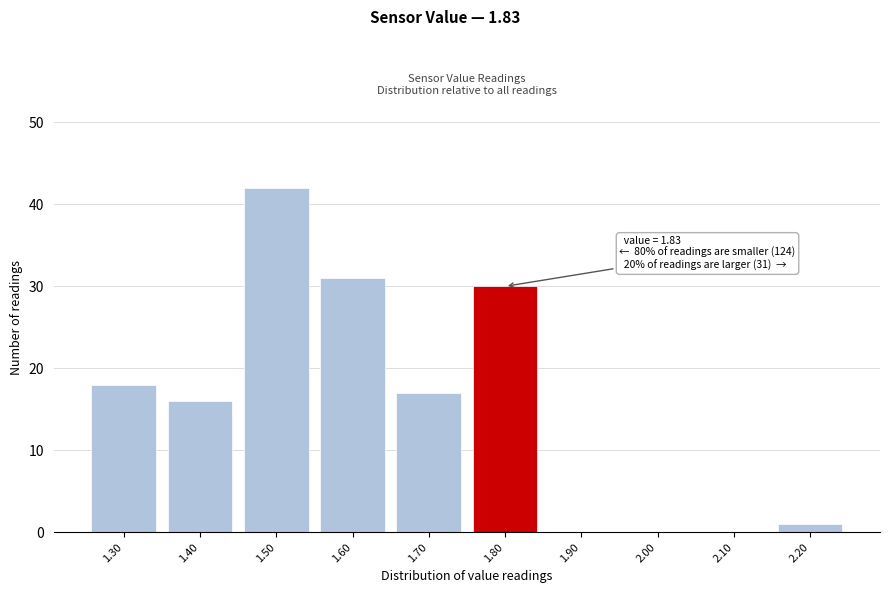

Reading right to left, what are all the values shown in this chart?

2.20=1	2.10=0	2.00=0	1.90=0	1.80=30	1.70=17	1.60=31	1.50=42	1.40=16	1.30=18